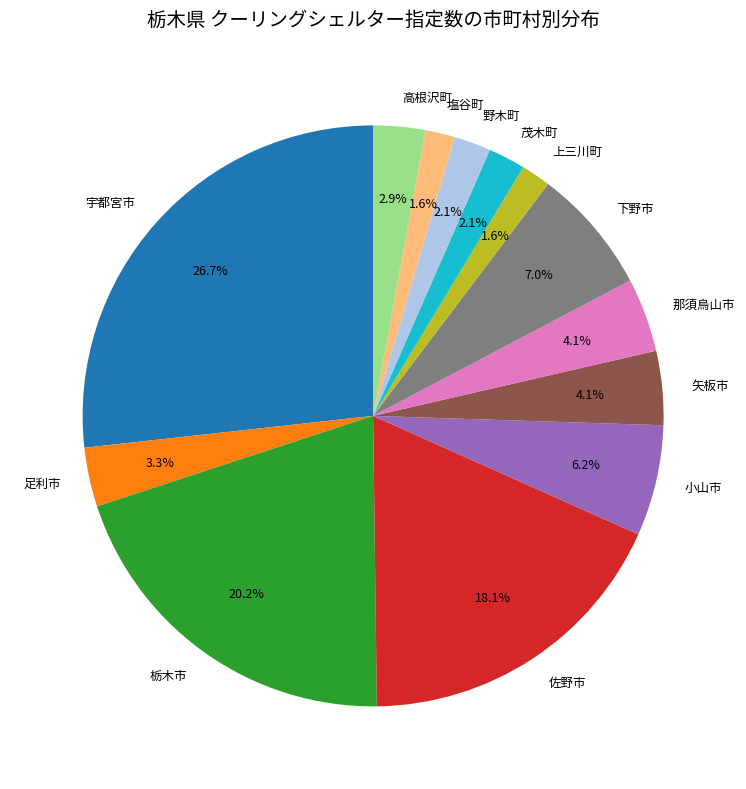

How many segments does this pie chart have?

13